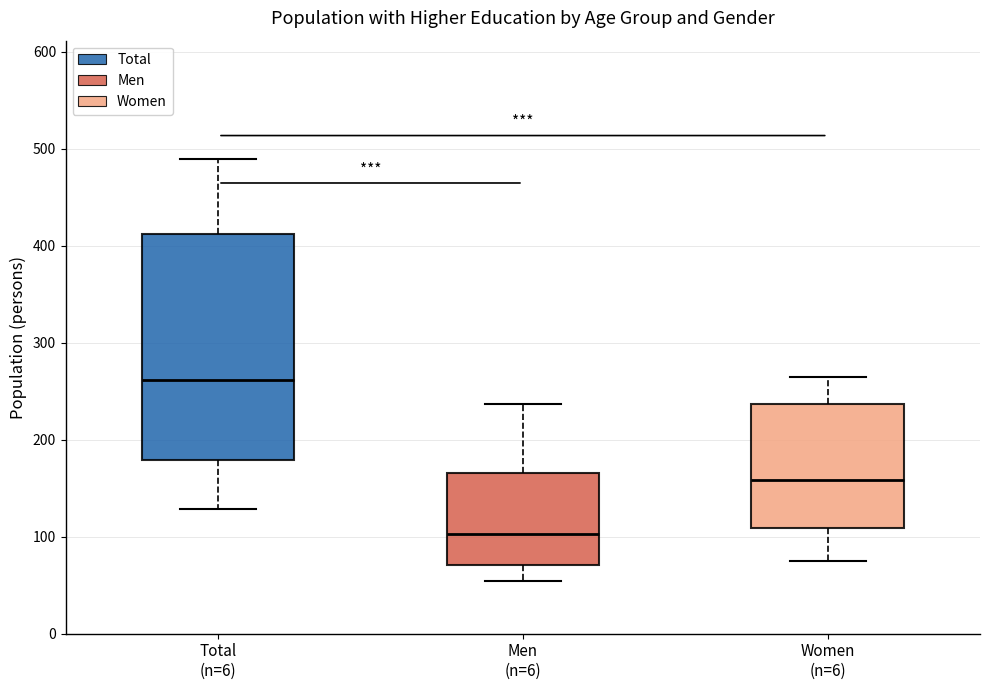

Reading left to right, transcribe this box plot: for each box, give where its median line is, the range the box spans, and where its two whiskers end, as read against the y-axis. The values are not printed on the chart, so give them approximately, as read against the axis.

Total (n=6): median 260, box 180 to 410, whiskers 130 to 490
Men (n=6): median 100, box 70 to 170, whiskers 50 to 240
Women (n=6): median 160, box 110 to 240, whiskers 80 to 270